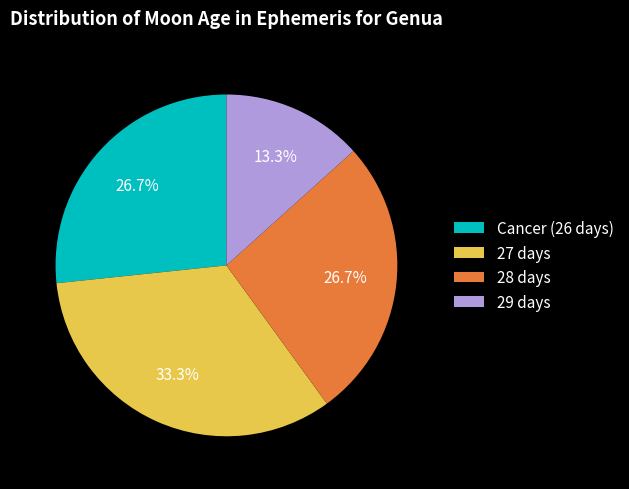

To the nearest percent, what is the combined percentage of 27 days and Cancer?

60%